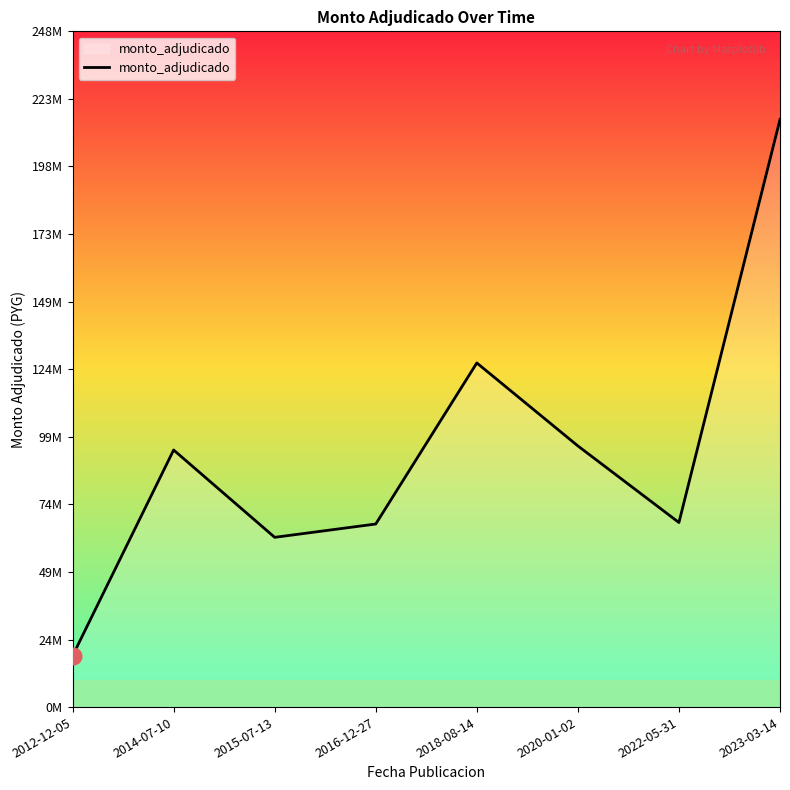

Is this an area chart (filled region under the line)?

Yes